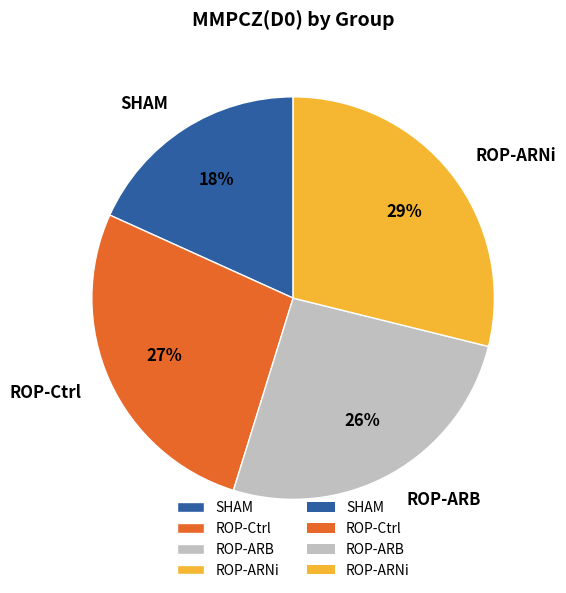

To the nearest percent, what portion does ROP-ARNi represent?

29%